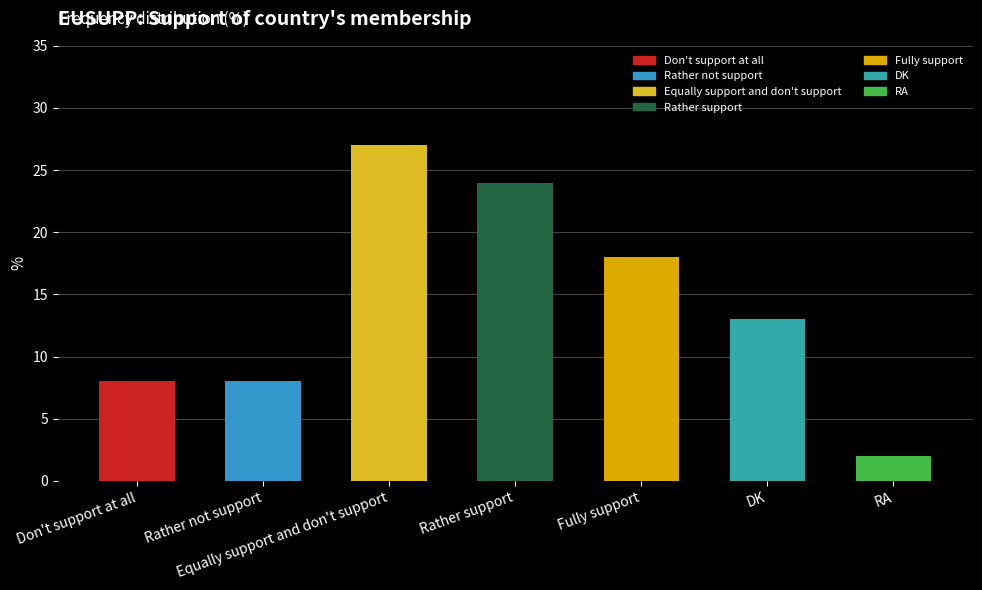

How many series are shown in this chart?

1